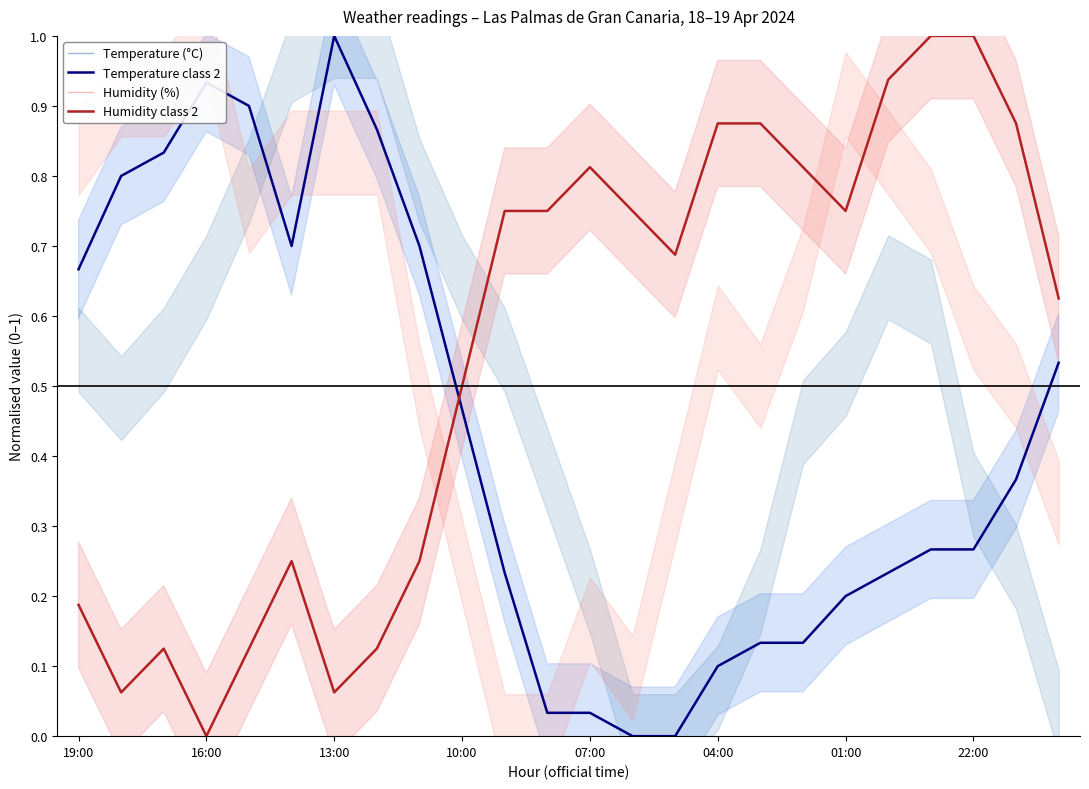

At 01:00, list the series in order from smallest to largest.

Temperature (°C), Temperature class 2, Humidity (%), Humidity class 2